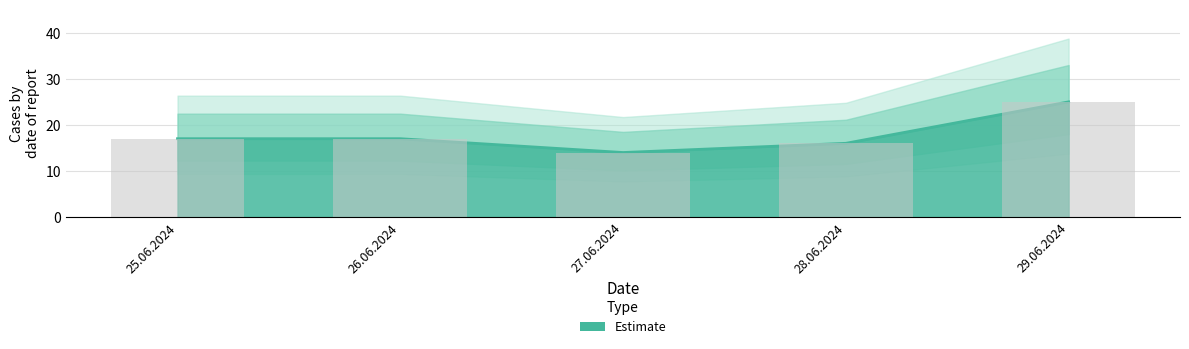

True or false: the data shows 17 at 26.06.2024.

True